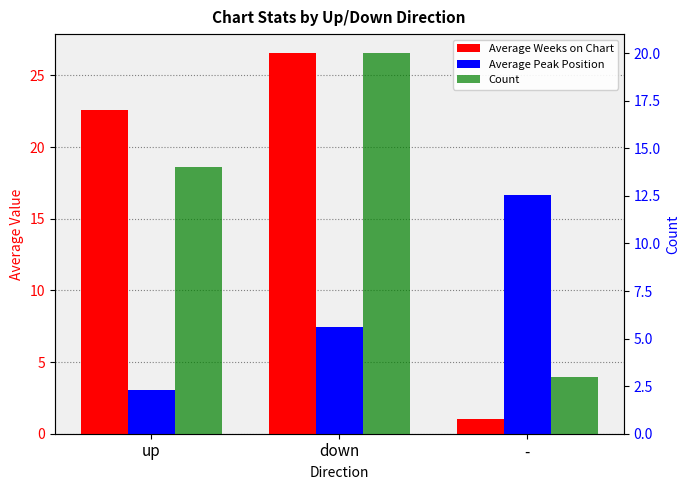

How many groups of bars are there?

3